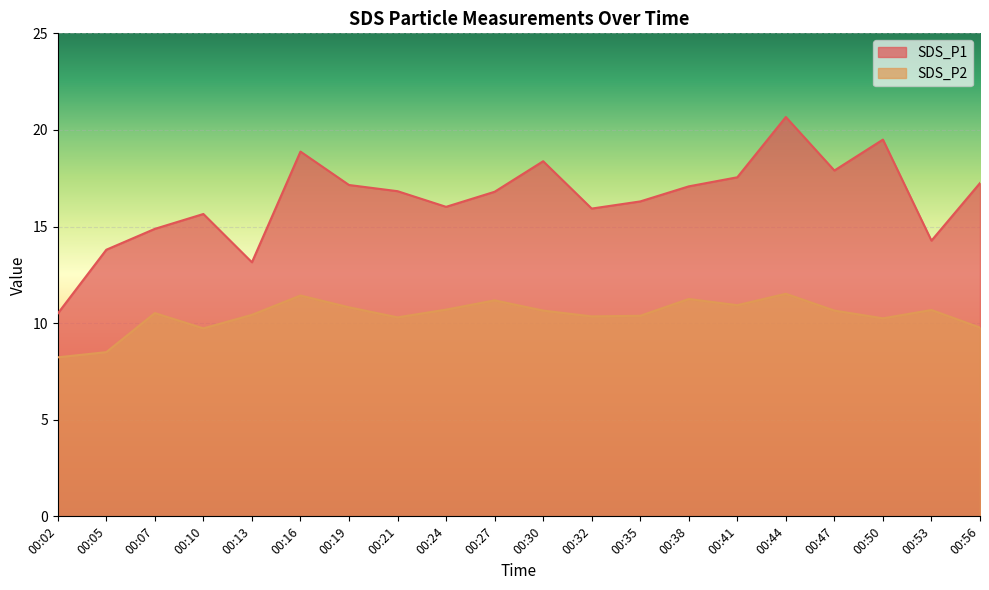

Where is the first local minimum for SDS_P2?

00:10